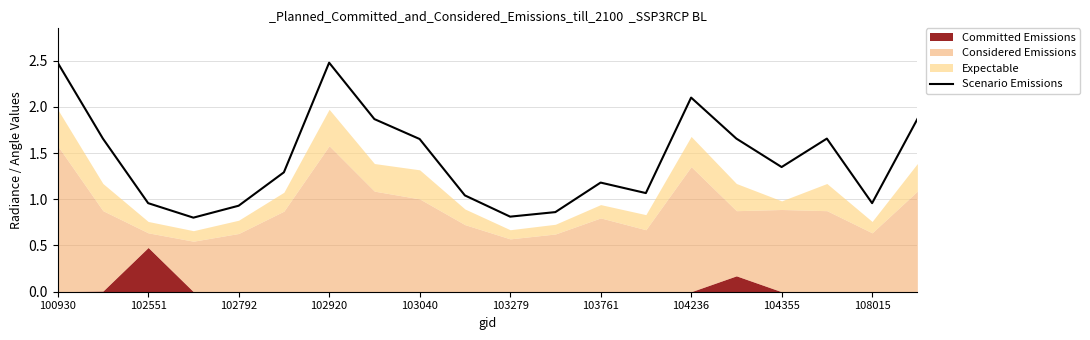

What is the smallest value displayed?

0.8